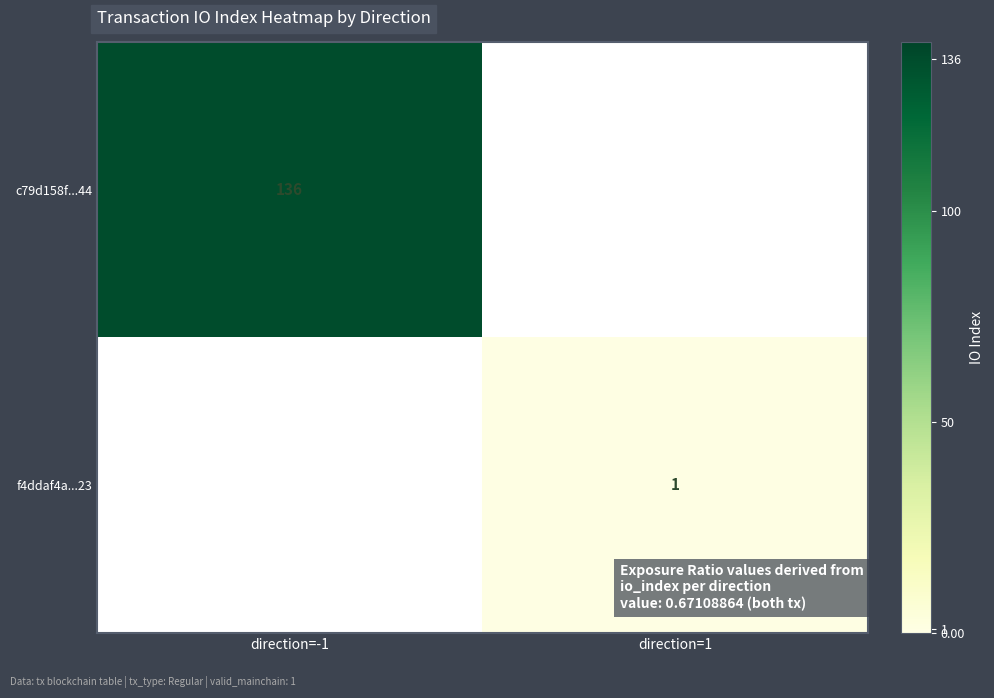

The value of f4ddaf4a...23 at direction=1 is 1. True or false?

True